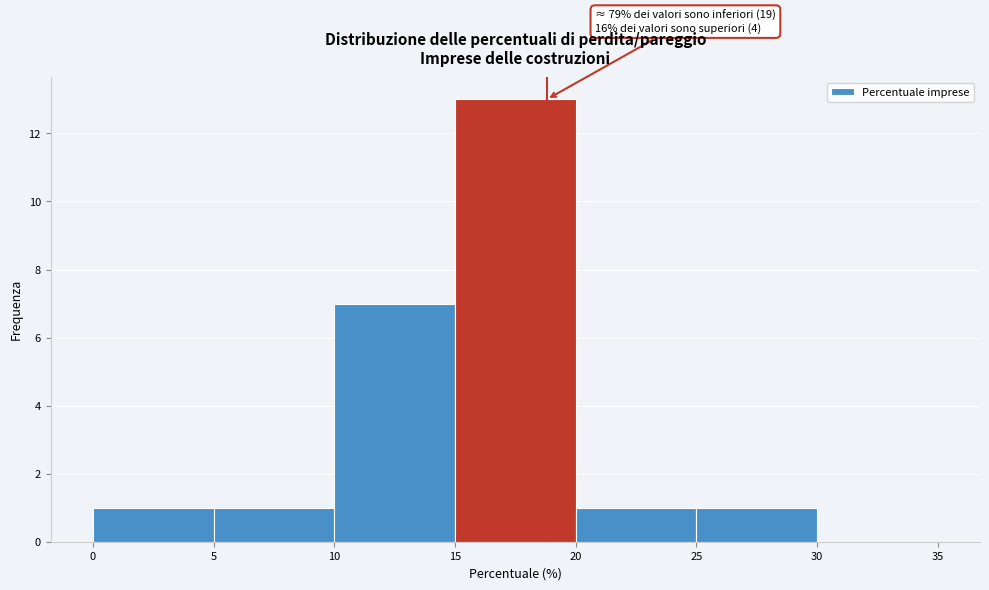

Over which range of the x-axis is the bar tallest?

15 to 20